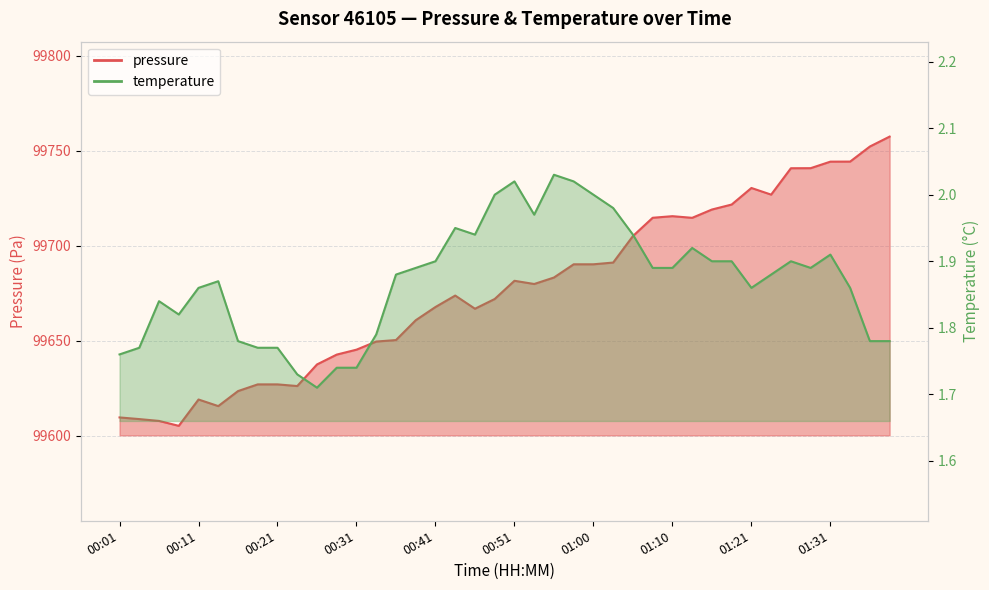

What is the approximate value of temperature at 01:03?

2.0